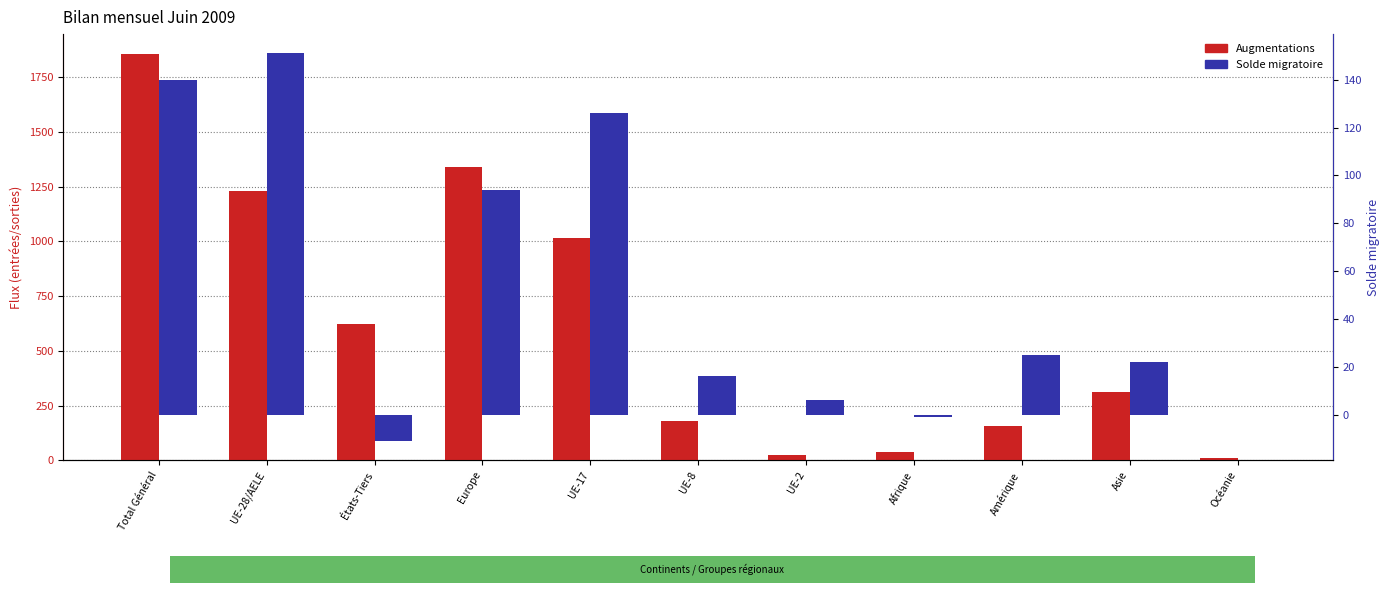

What are all the series names shown in the legend?

Augmentations, Solde migratoire